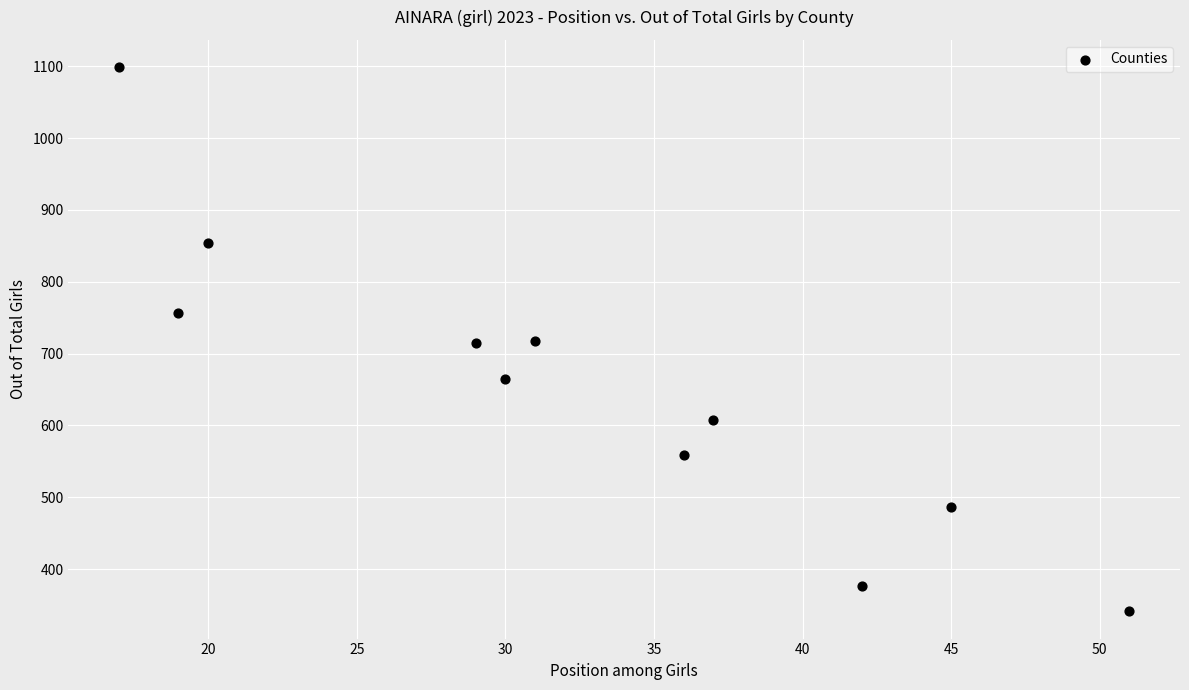

What is the range of X values (max minus min)?

34